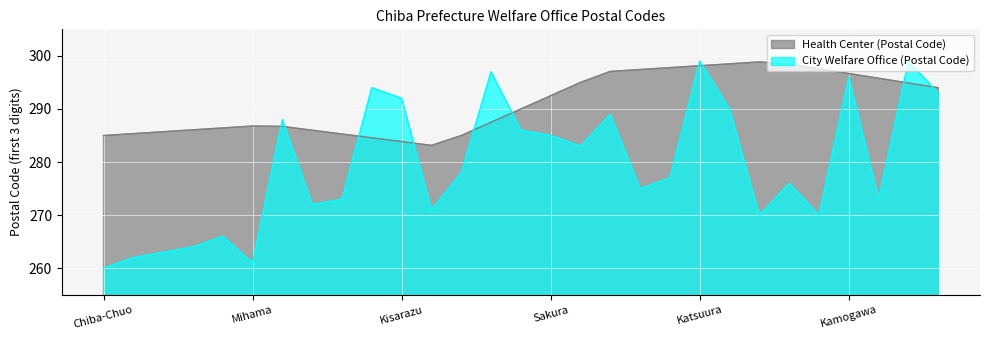

Which series has the widest spread of values?

City Welfare Office (Postal Code)